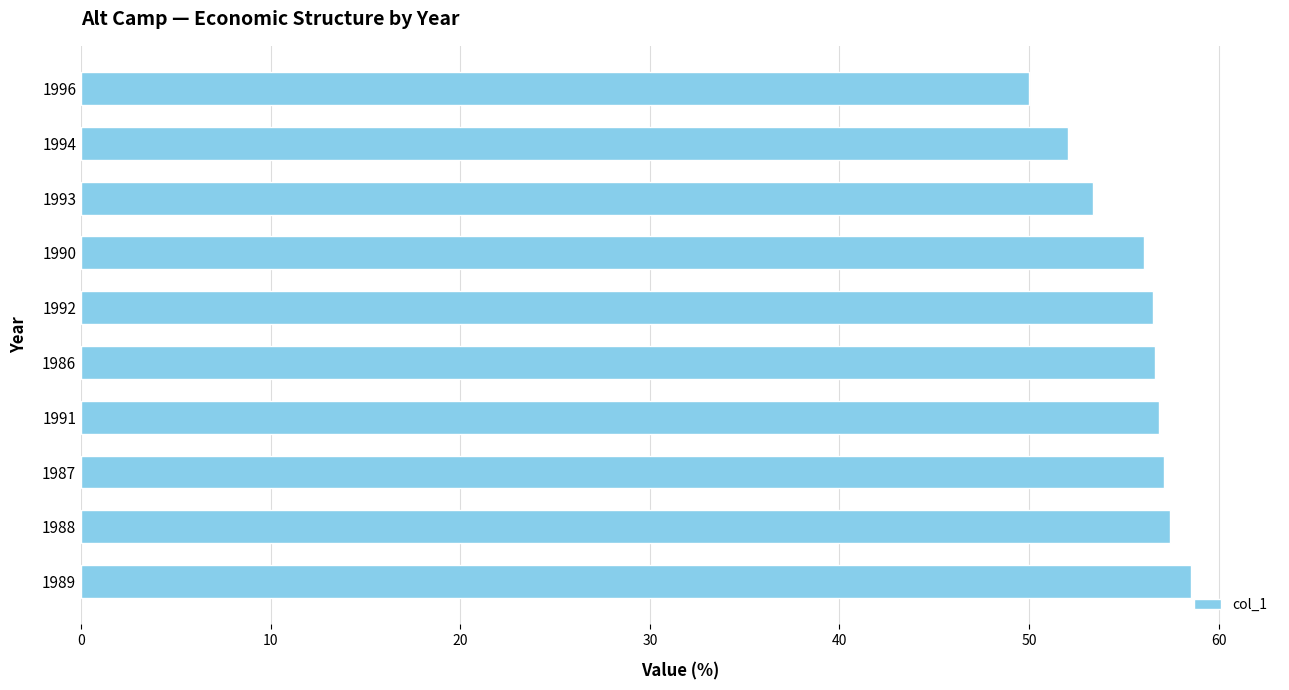

What is the smallest value displayed?

50.0